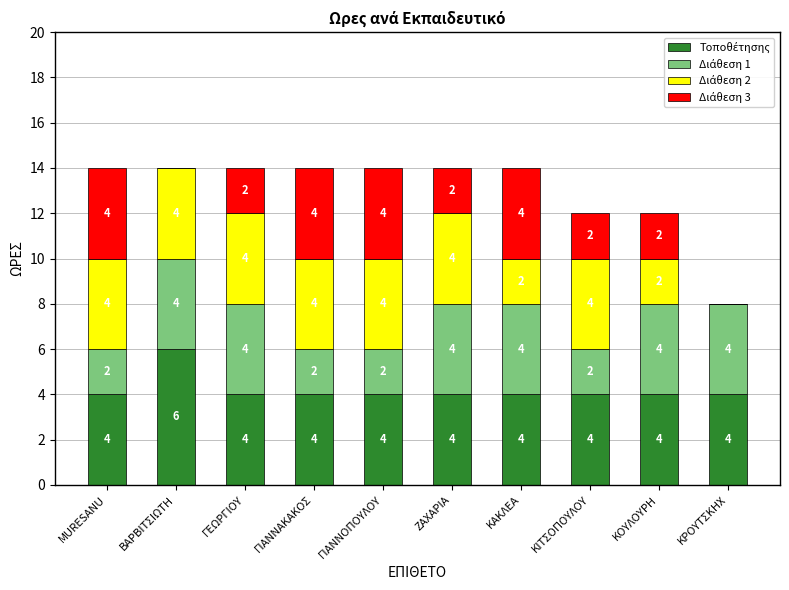

What is the total value across all series at ΓΙΑΝΝΑΚΑΚΟΣ?

14